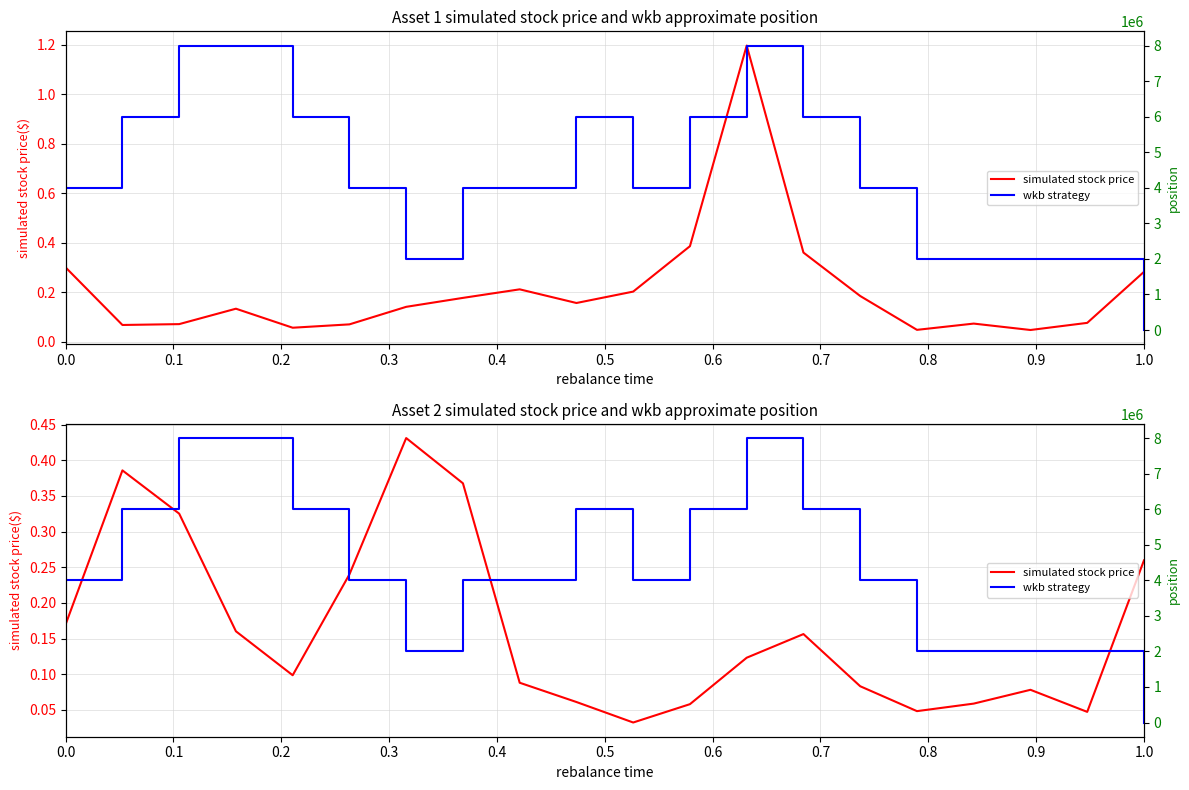

What is the sum of the wkb strategy values at 0.4 and 19?

6000000.0